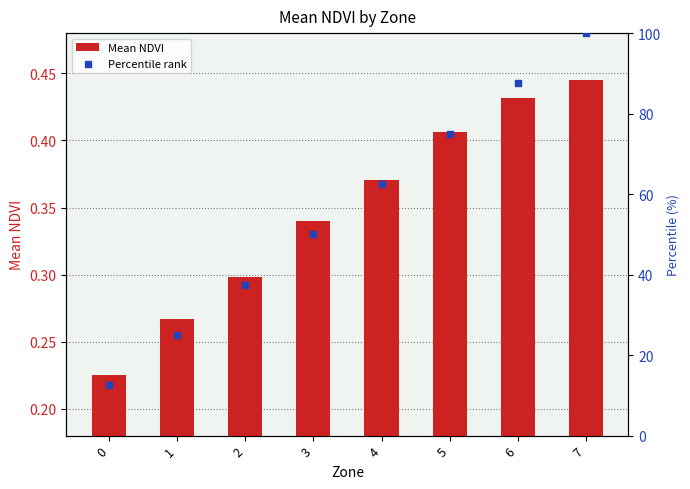

At how many categories does at least one series exceed 12?

8